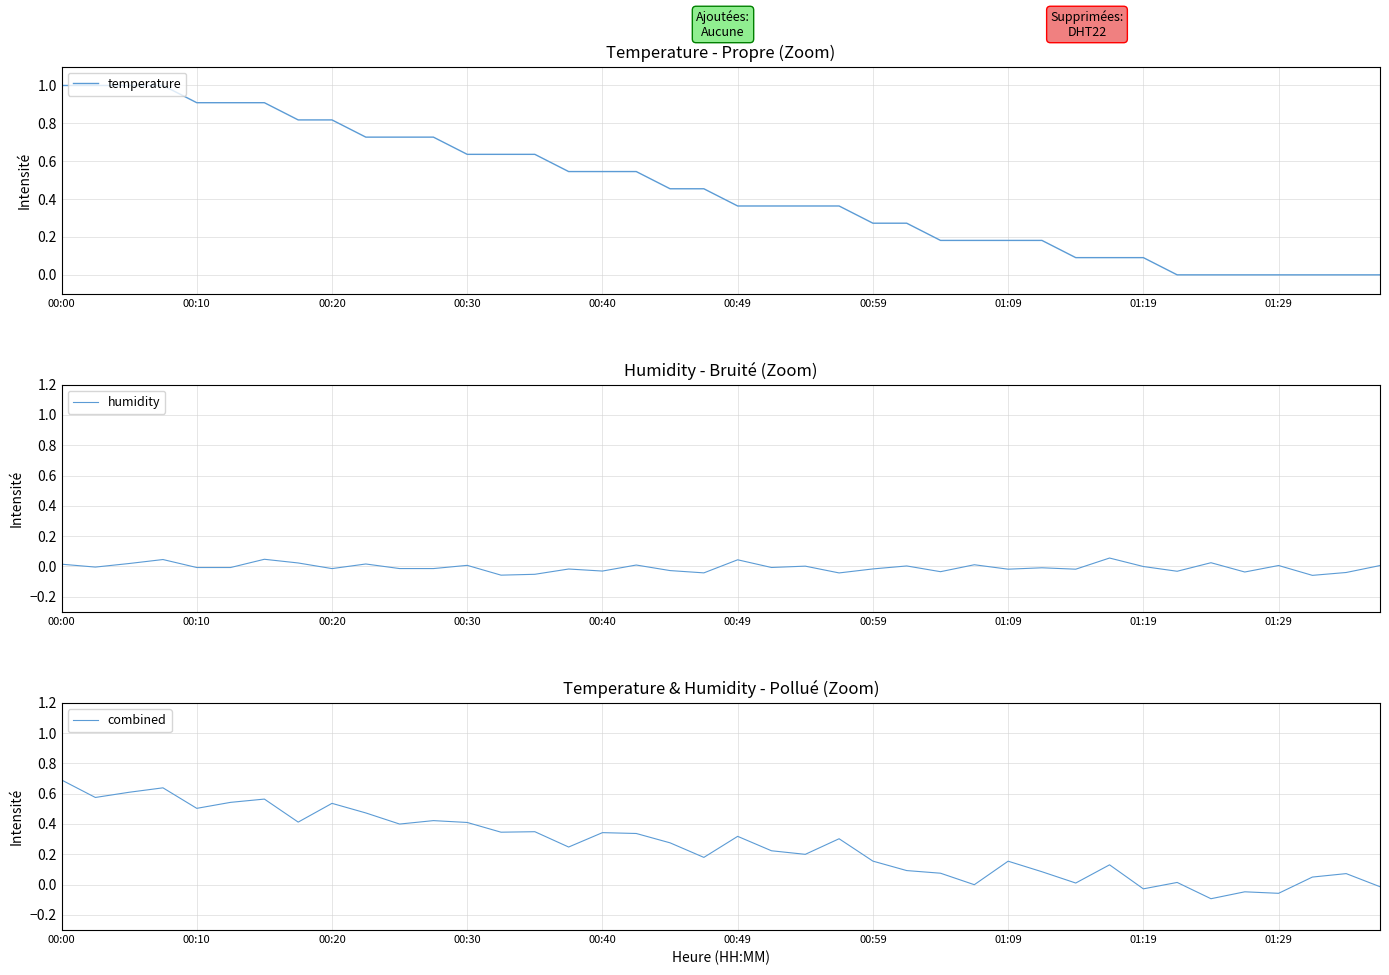

Reading left to right, what are all the values shown in this chart?

temperature: 1.0	1.0	1.0	1.0	0.9	0.9	0.9	0.8	0.8	0.7	0.7	0.7	0.6	0.6	0.6	0.5	0.5	0.5	0.5	0.5	0.4	0.4	0.4	0.4	0.3	0.3	0.2	0.2	0.2	0.2	0.1	0.1	0.1	0.0	0.0	0.0	0.0	0.0	0.0	0.0
humidity: 0.0	-0.0	0.0	0.0	-0.0	-0.0	0.0	0.0	-0.0	0.0	-0.0	-0.0	0.0	-0.1	-0.1	-0.0	-0.0	0.0	-0.0	-0.0	0.0	-0.0	0.0	-0.0	-0.0	0.0	-0.0	0.0	-0.0	-0.0	-0.0	0.1	-0.0	-0.0	0.0	-0.0	0.0	-0.1	-0.0	0.0
combined: 0.7	0.6	0.6	0.6	0.5	0.5	0.6	0.4	0.5	0.5	0.4	0.4	0.4	0.3	0.3	0.2	0.3	0.3	0.3	0.2	0.3	0.2	0.2	0.3	0.2	0.1	0.1	-0.0	0.2	0.1	0.0	0.1	-0.0	0.0	-0.1	-0.0	-0.1	0.0	0.1	-0.0